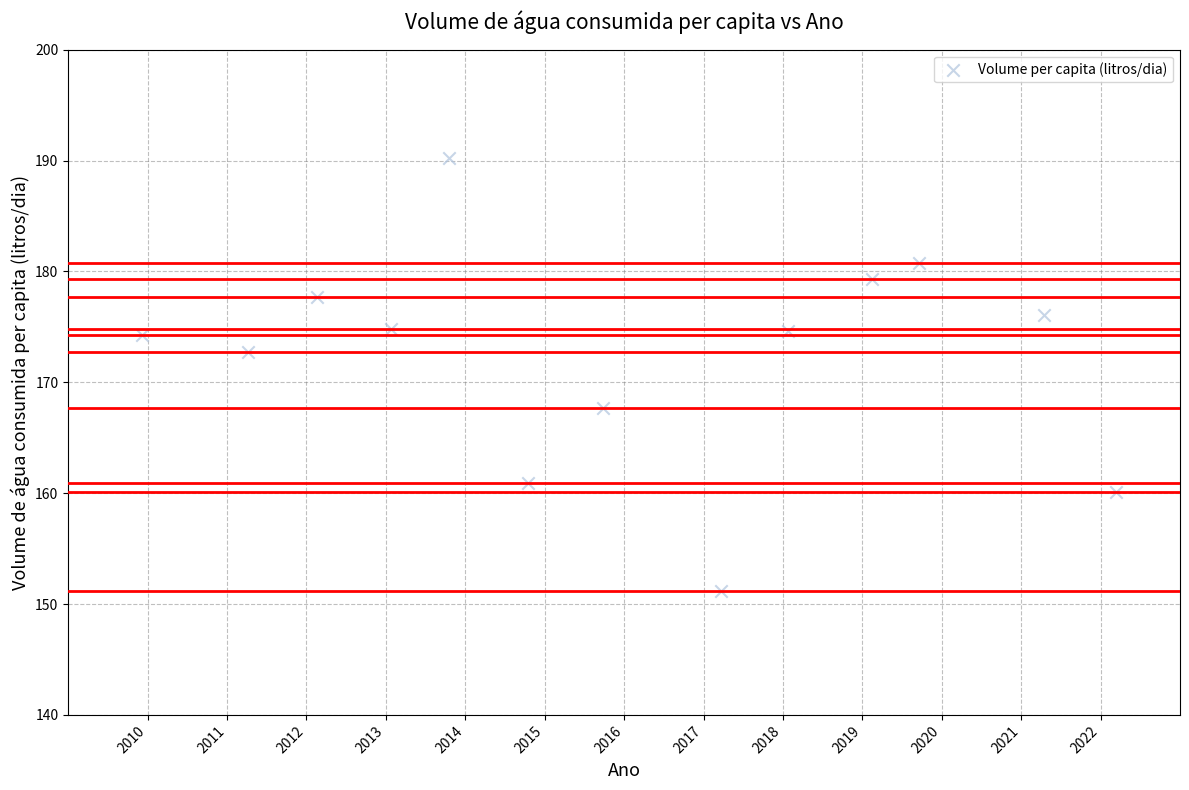

What is the range of Y values (max minus min)?

39.1